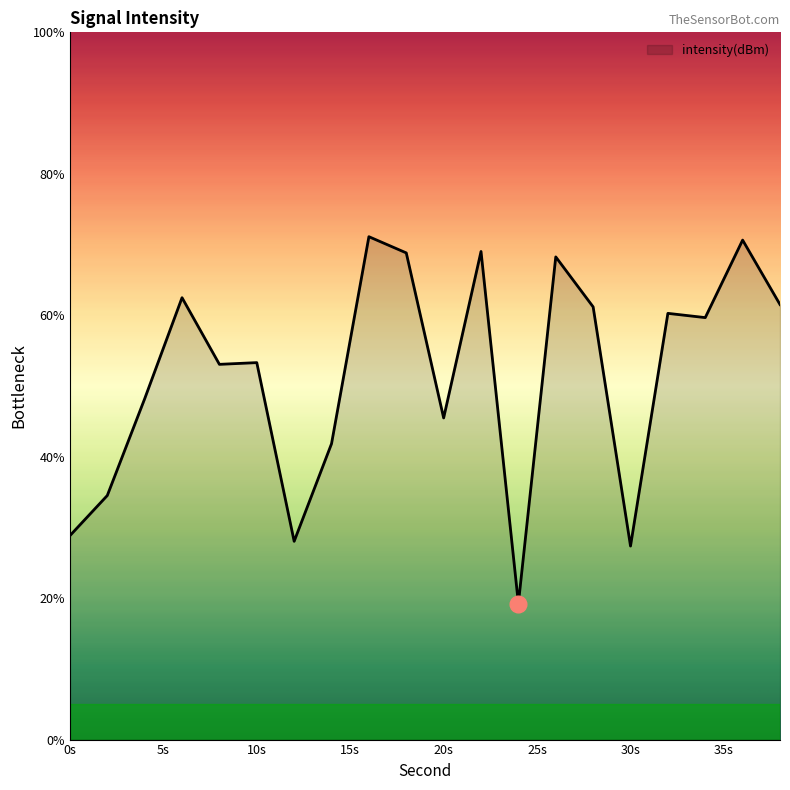

What is the difference between the maximum and minimum values?

51.9